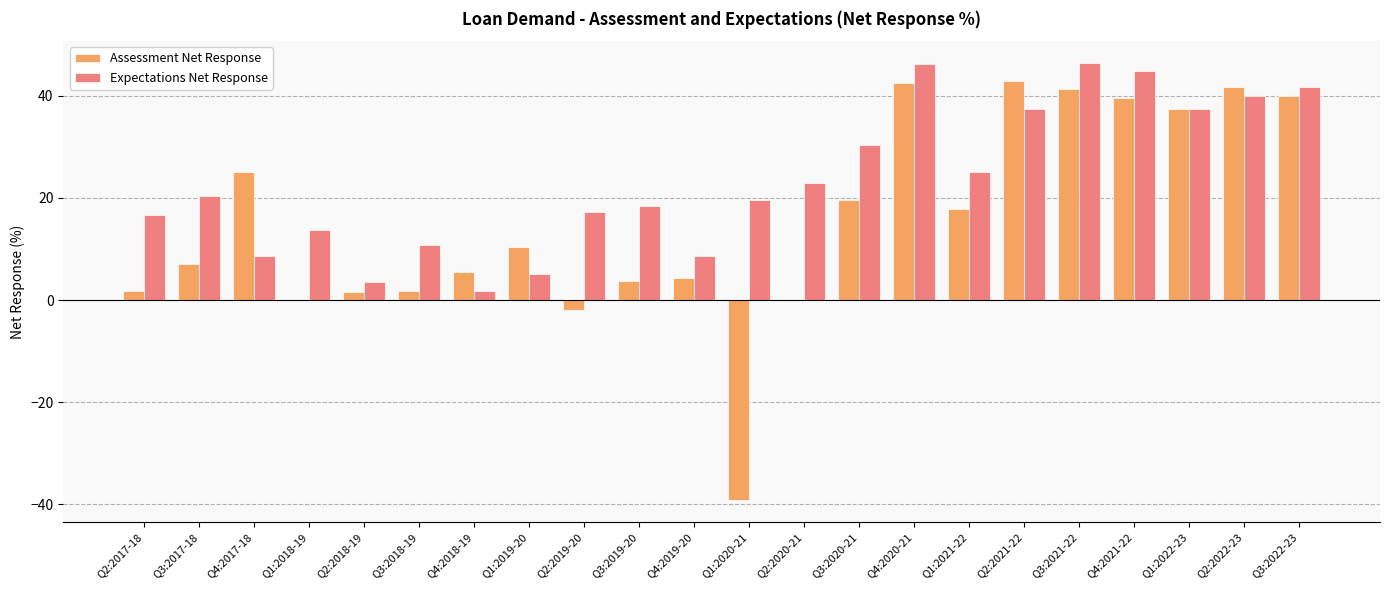

What value does the Assessment Net Response series have at Q3:2018-19?

1.8